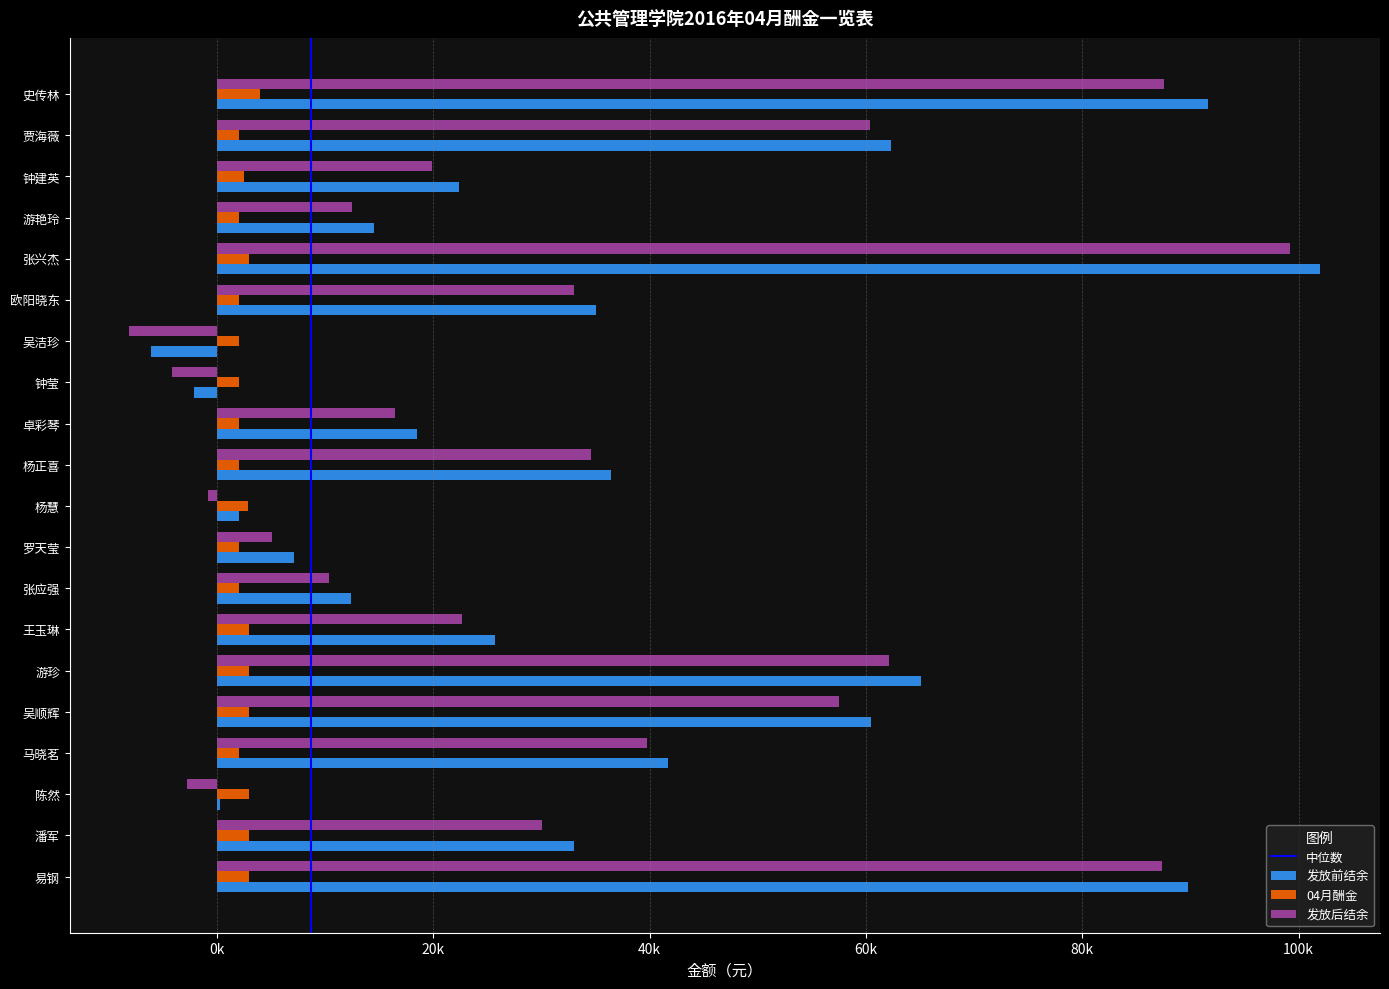

At which label does 发放后结余 reach its peak?

张兴杰